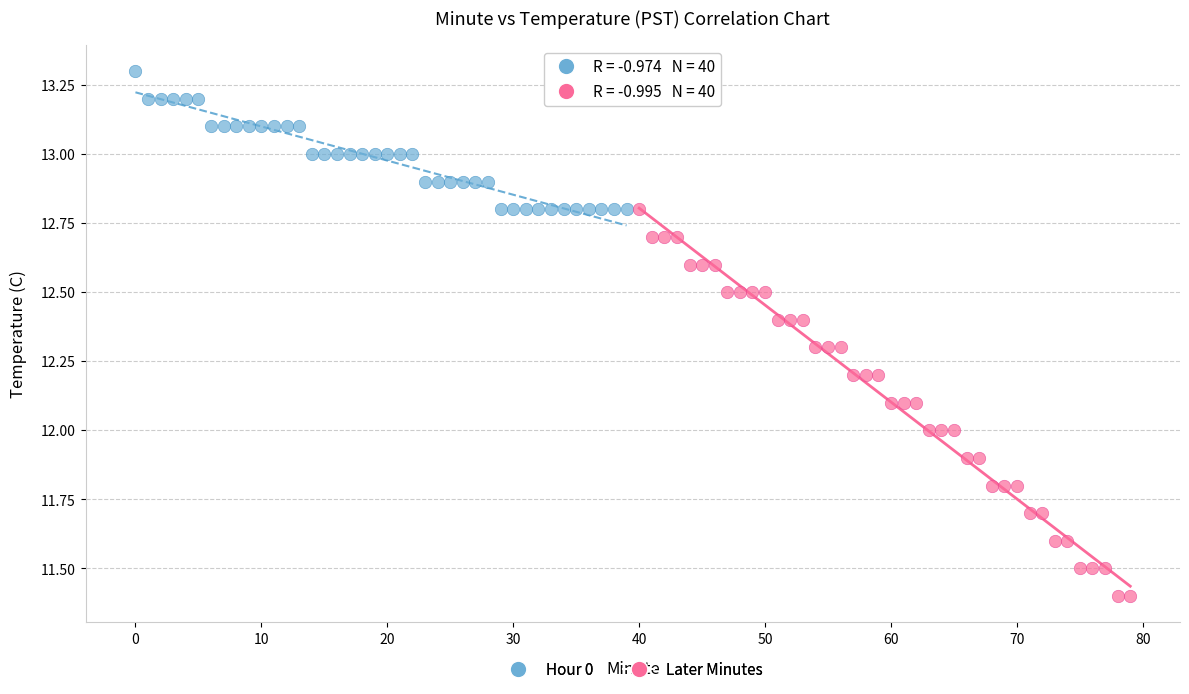

Which series reaches the minimum Y coordinate?

Later Minutes